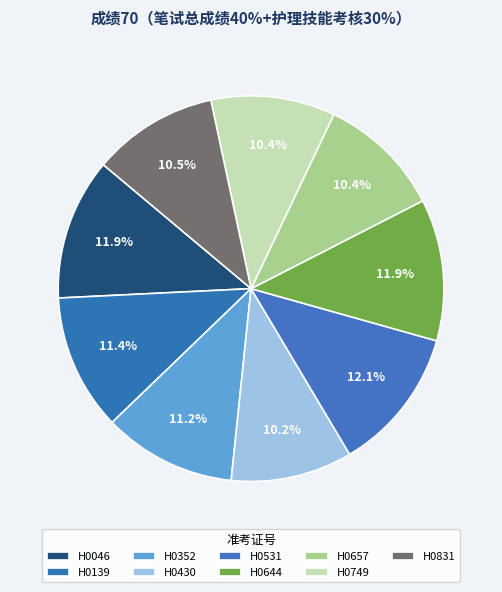

What portion of the pie excludes H0352?

88.8%